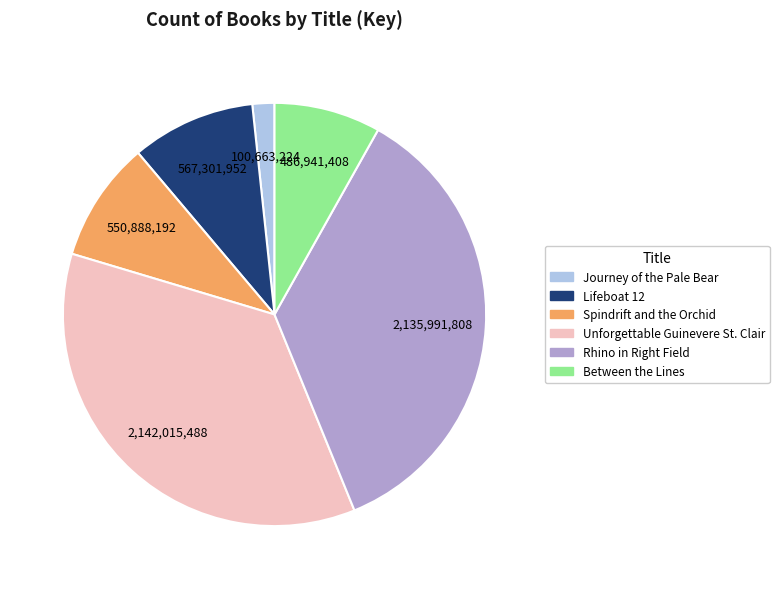

Is the sum of Spindrift and the Orchid and Journey of the Pale Bear greater than half?

No